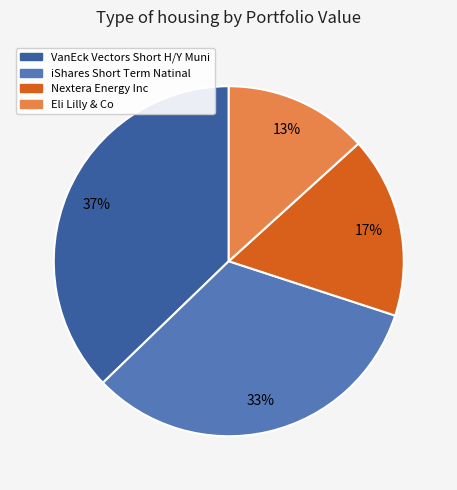

True or false: Eli Lilly & Co accounts for 13% of the total.

True